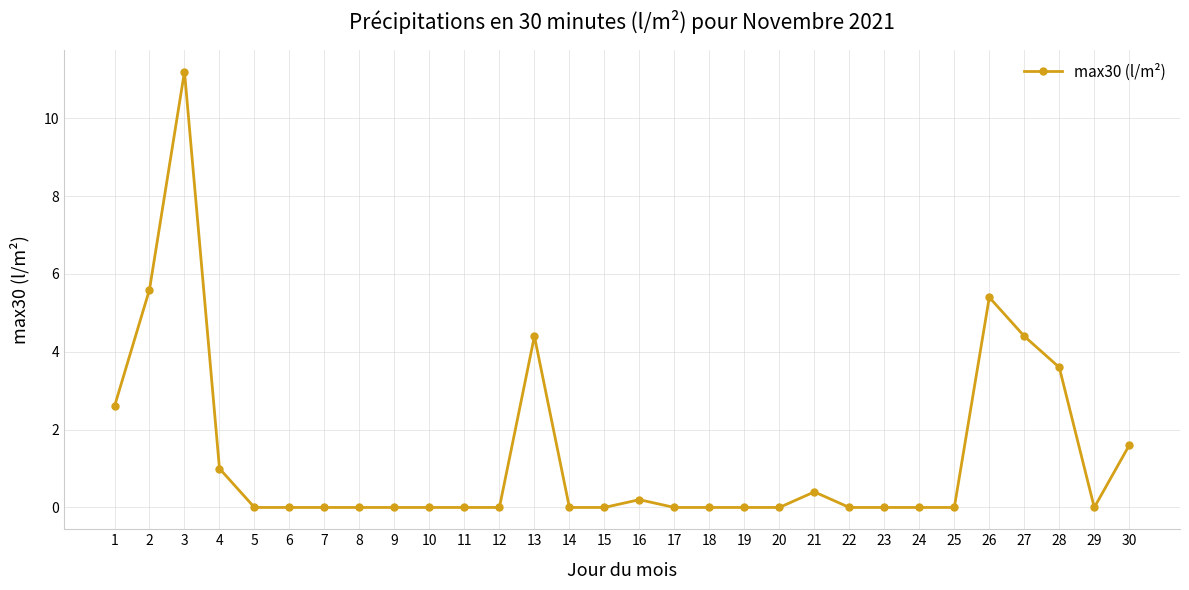

Which has a higher value, 3 or 24?

3